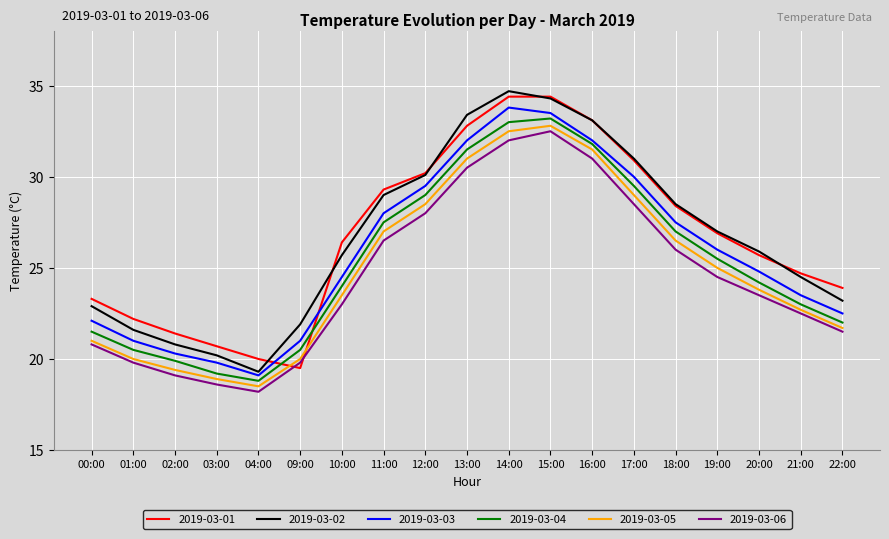

What is the difference between the highest and lowest values at 17:00?

2.5